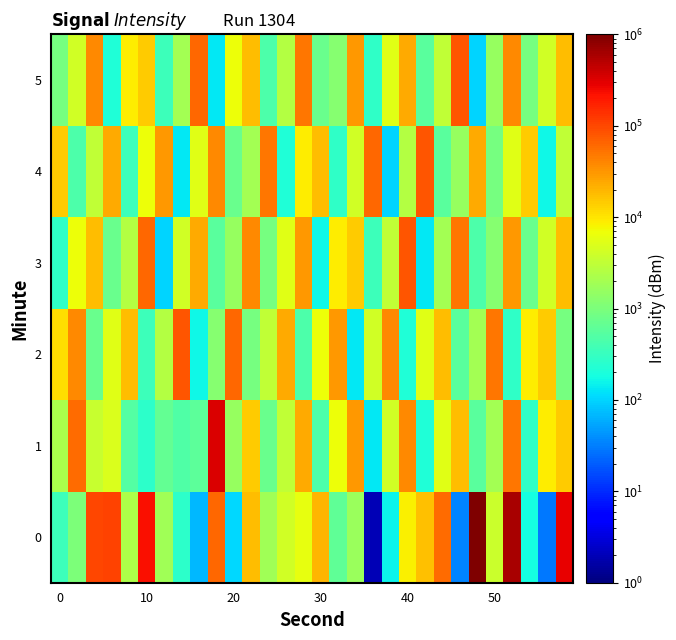

What is the maximum value shown in the chart?

1000001.0